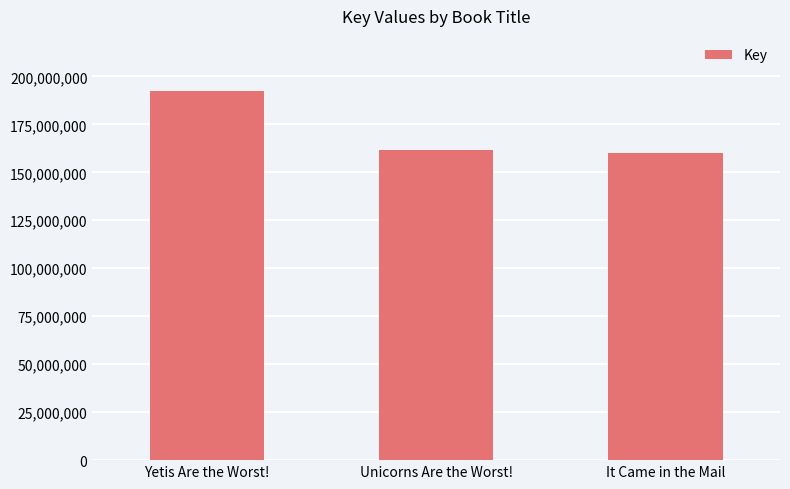

Are the bars grouped side by side (vs. stacked)?

No